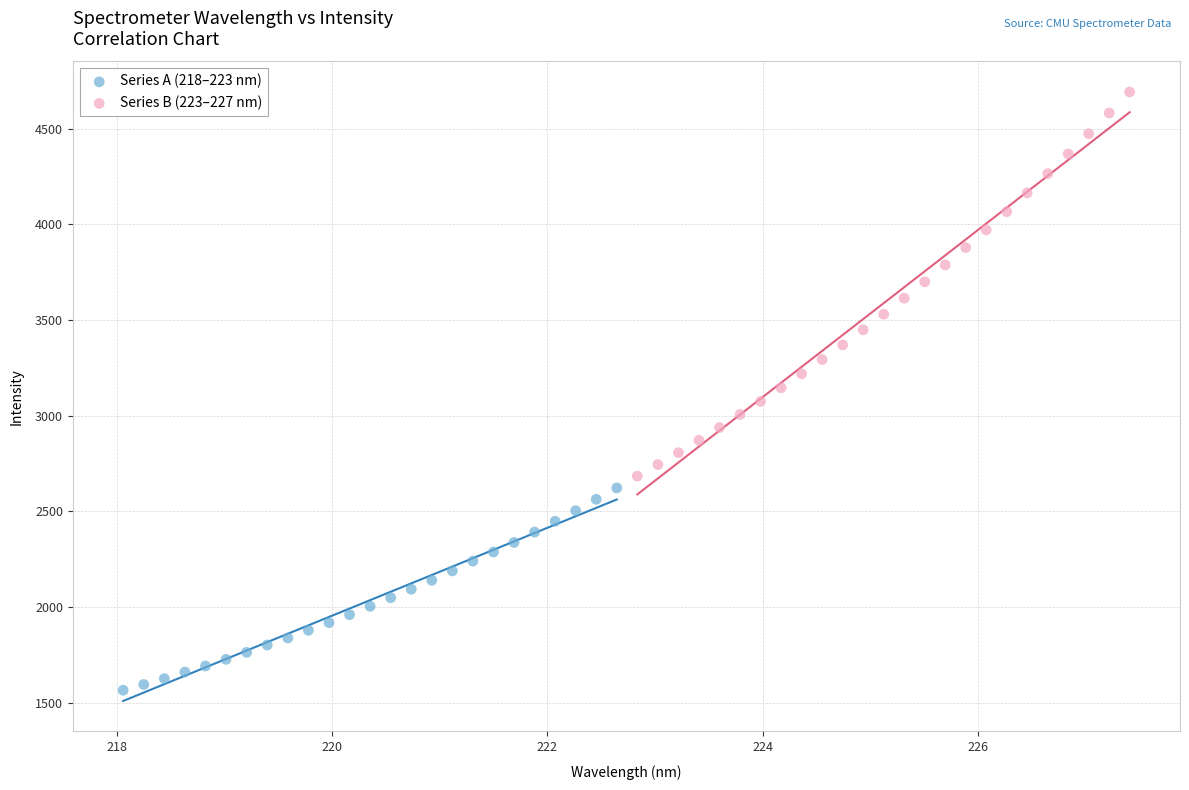

Which series reaches the maximum Y coordinate?

Series B (223–227 nm)